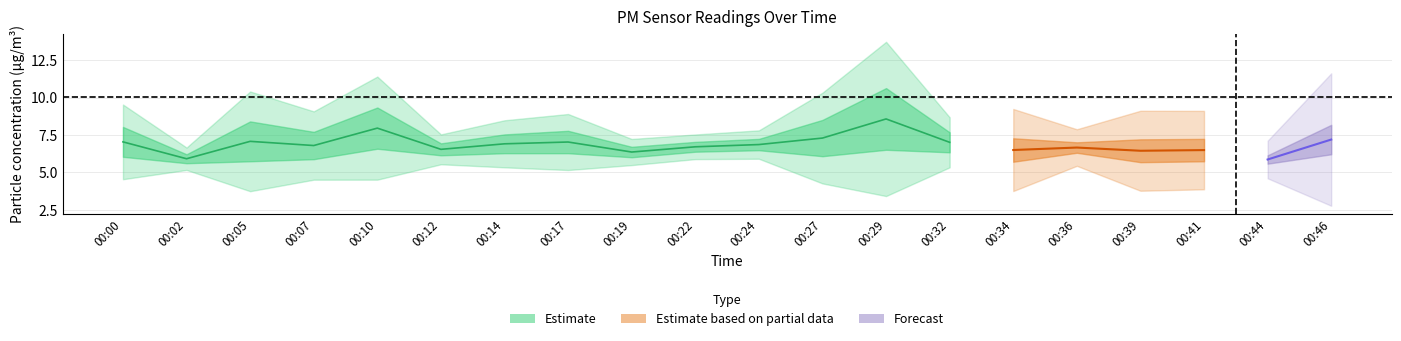

Which category has the lowest value in the P1 series?

00:44